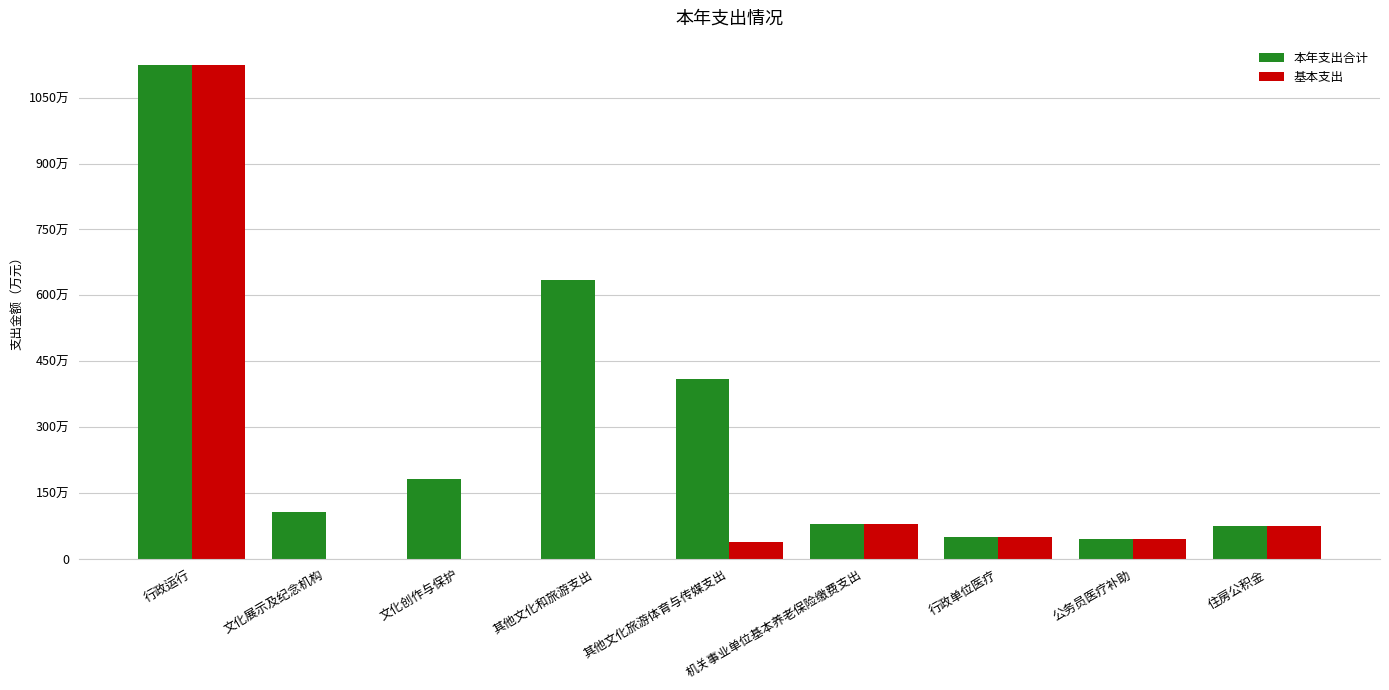

What is the total value across all series at 行政运行?

22467072.5